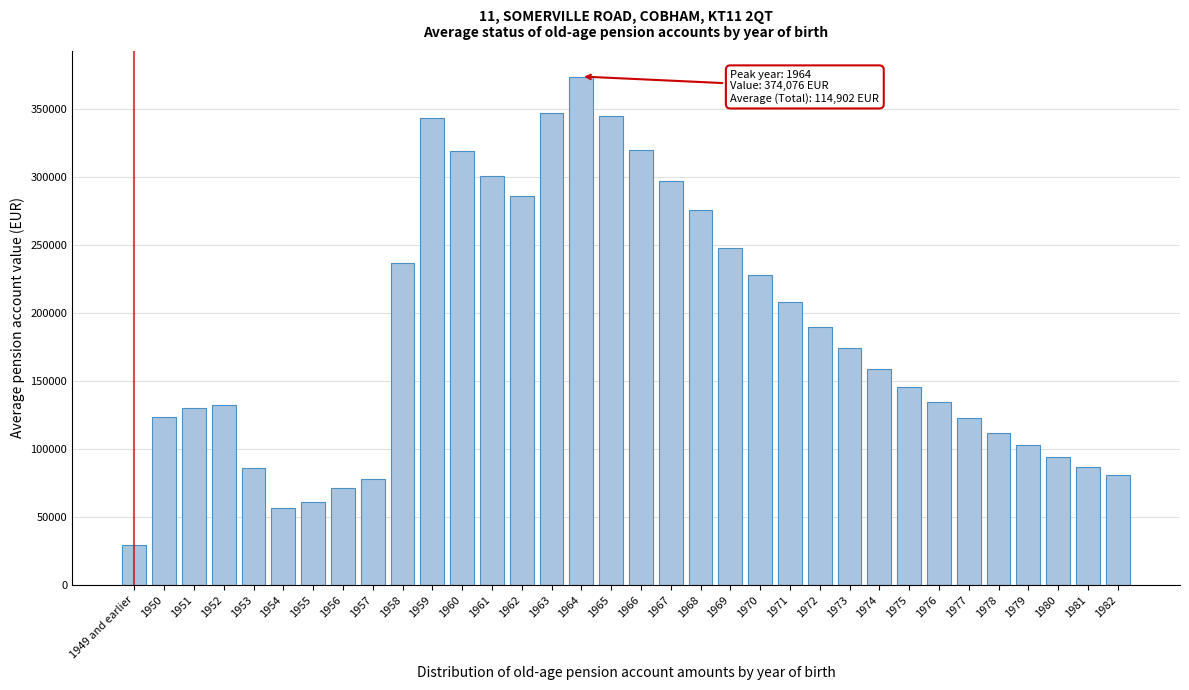

What is the sum of the values at 1975 and 1966?

466158.6